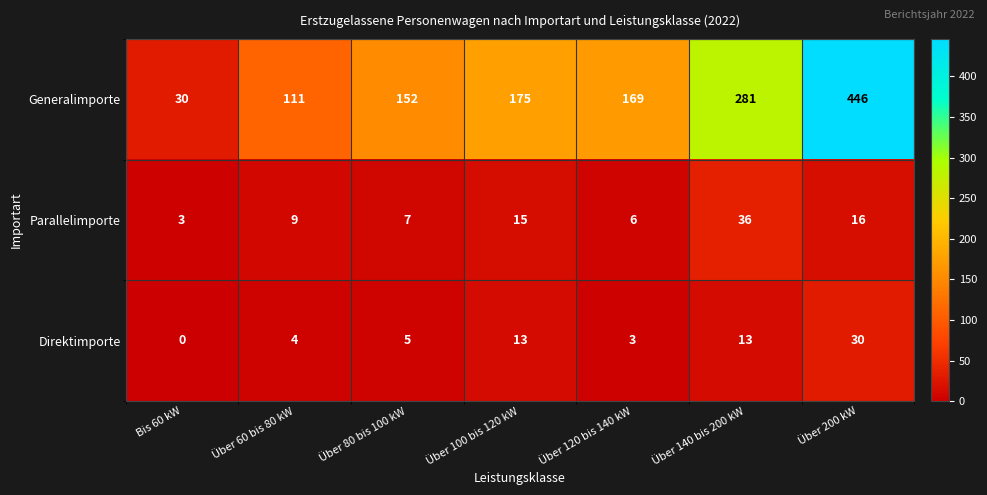

Rank the series by their maximum value, from highest to lowest.

Generalimporte, Parallelimporte, Direktimporte